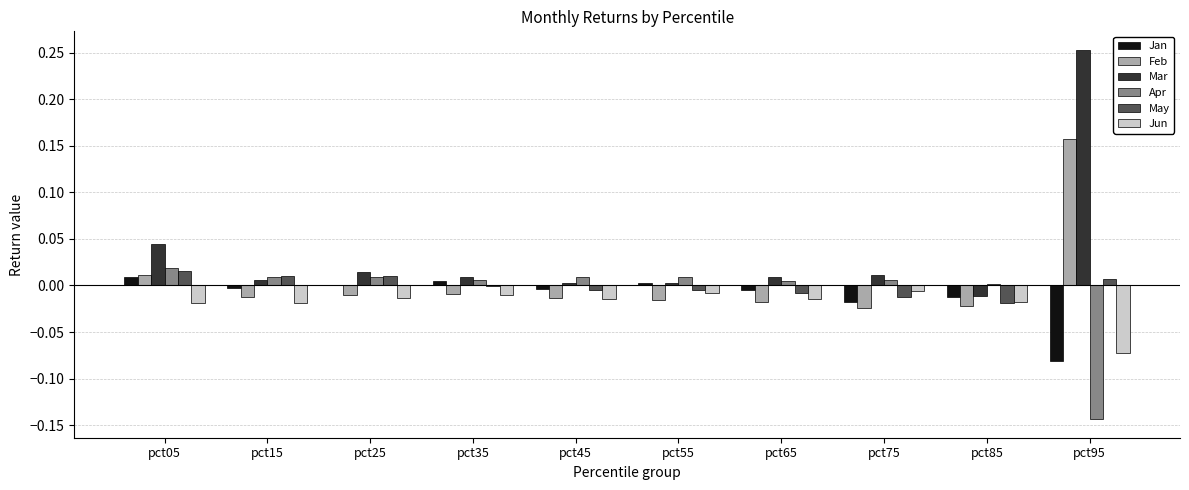

What are all the series names shown in the legend?

Jan, Feb, Mar, Apr, May, Jun